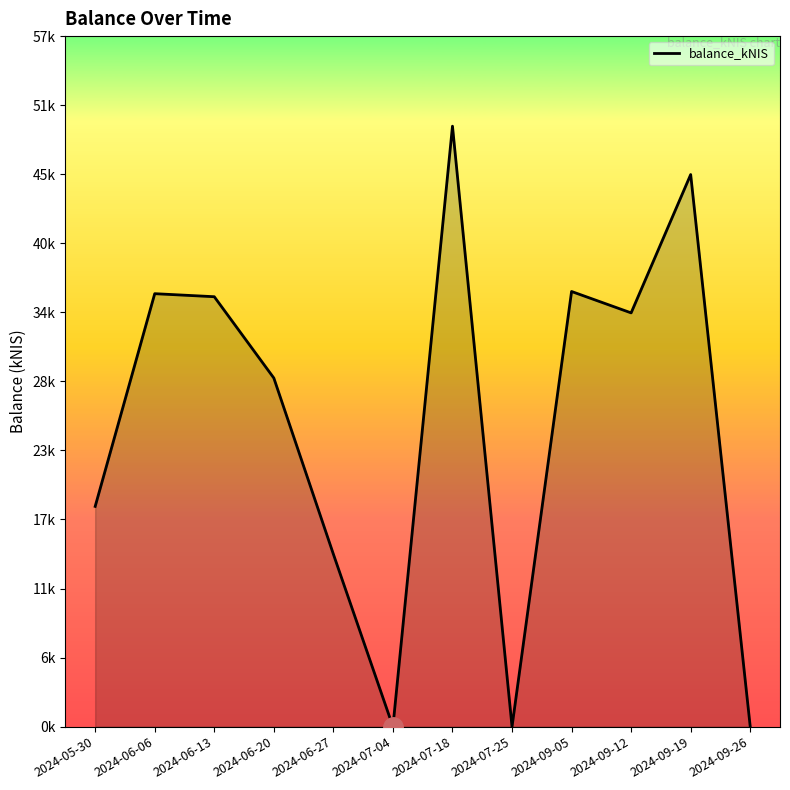

Where is the first local minimum?

2024-07-04